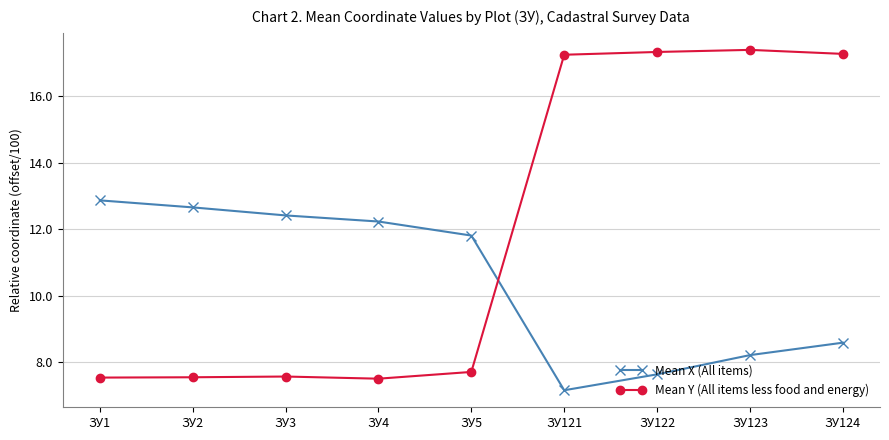

What is the maximum value for Mean X (All items)?

12.9